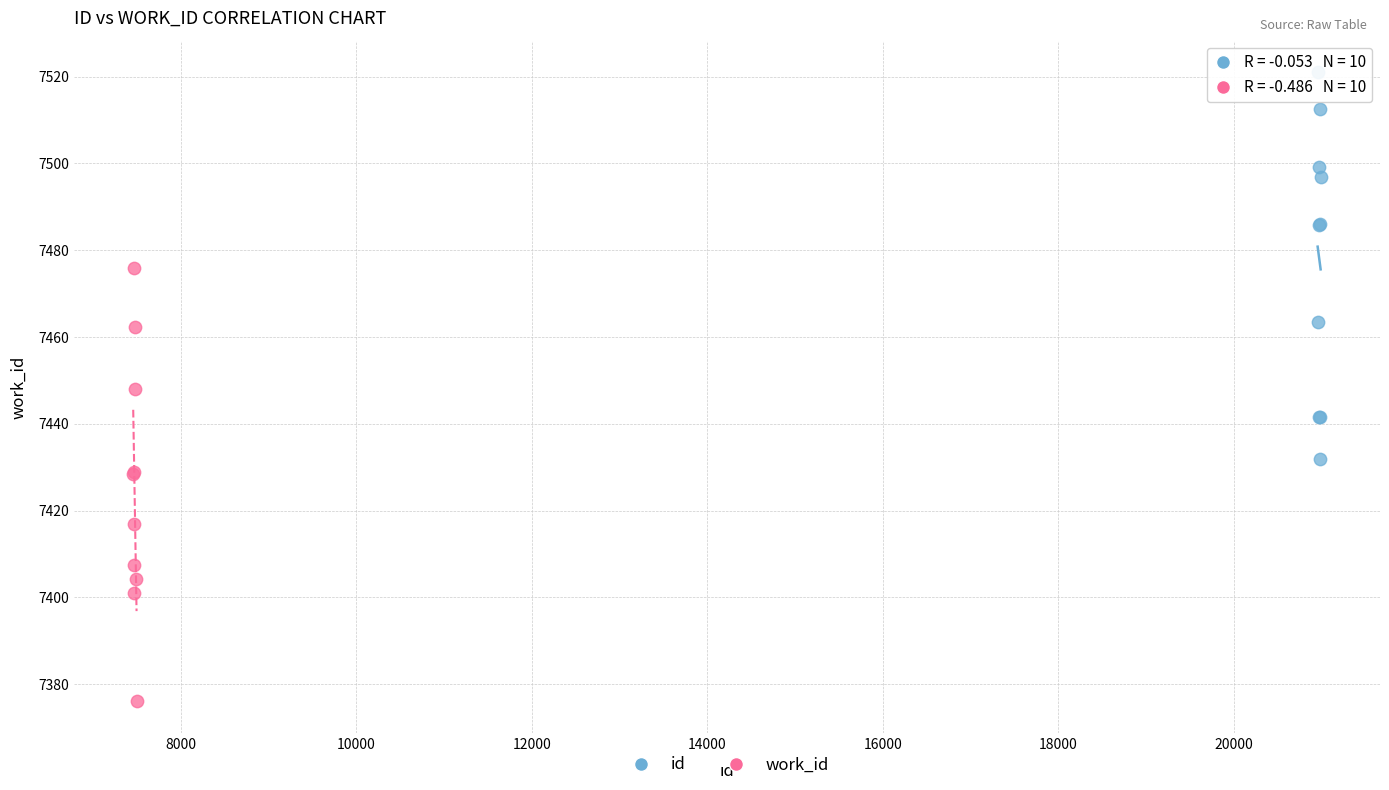

Which series has the largest Y range (max minus min)?

work_id